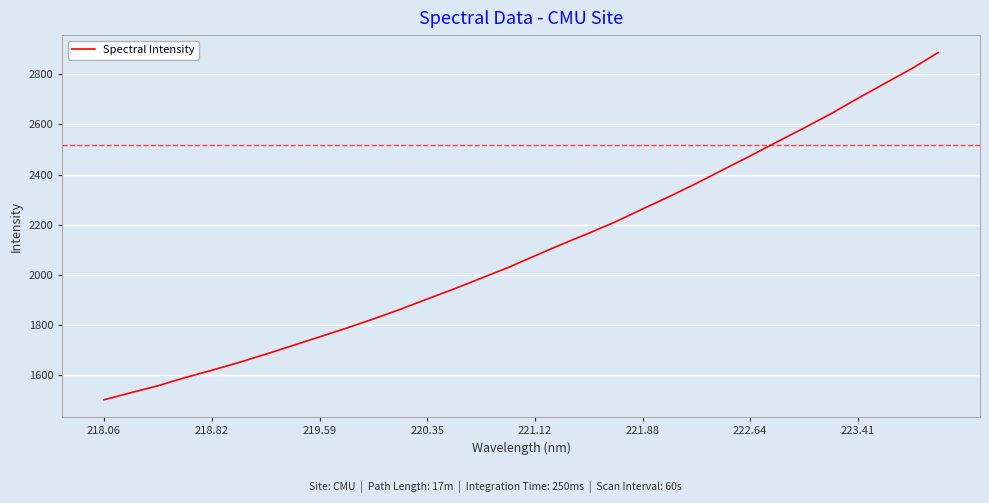

Is this an area chart (filled region under the line)?

No